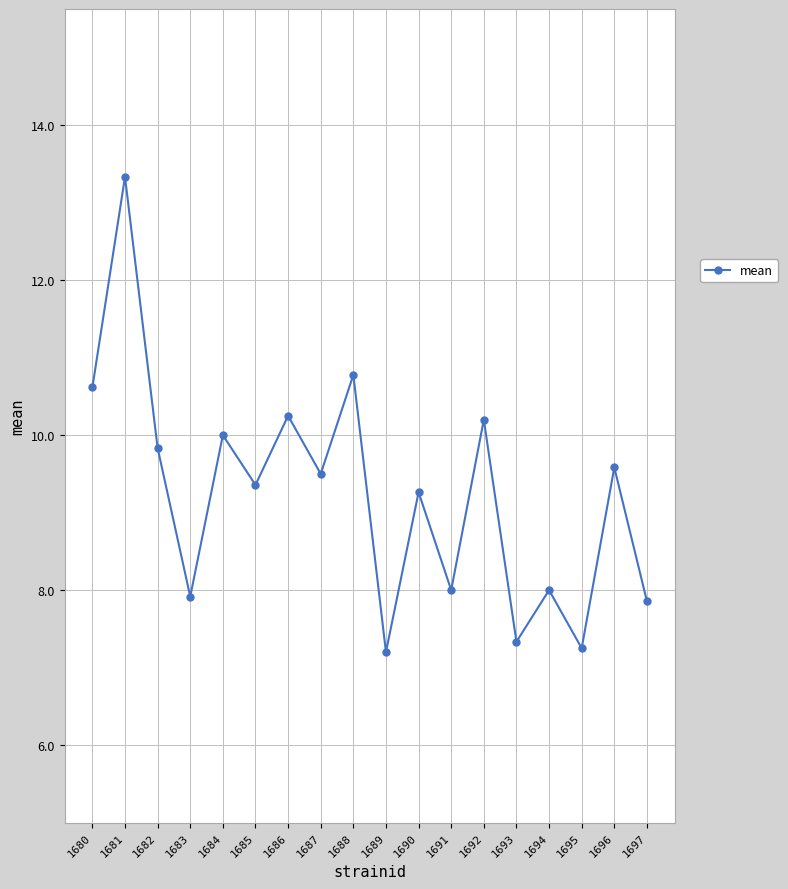

What is the value of the 3rd point from the left?

9.8